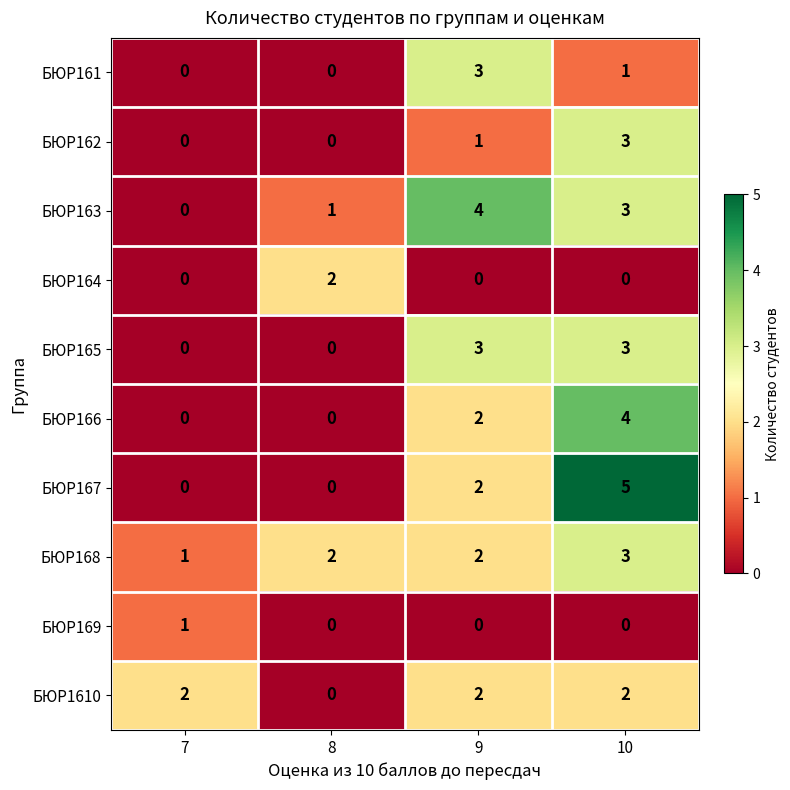

At which category is the sum across all series the highest?

10